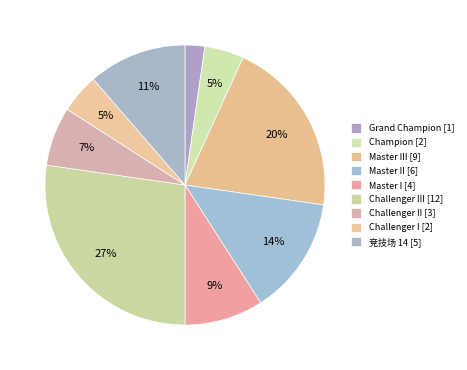

Does any single category account for the majority?

No